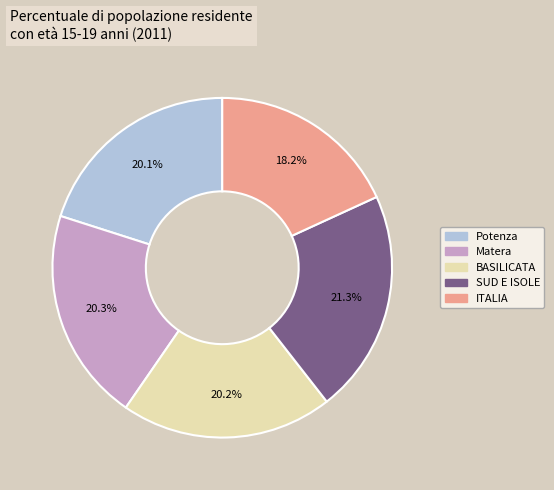

How many segments does this pie chart have?

5